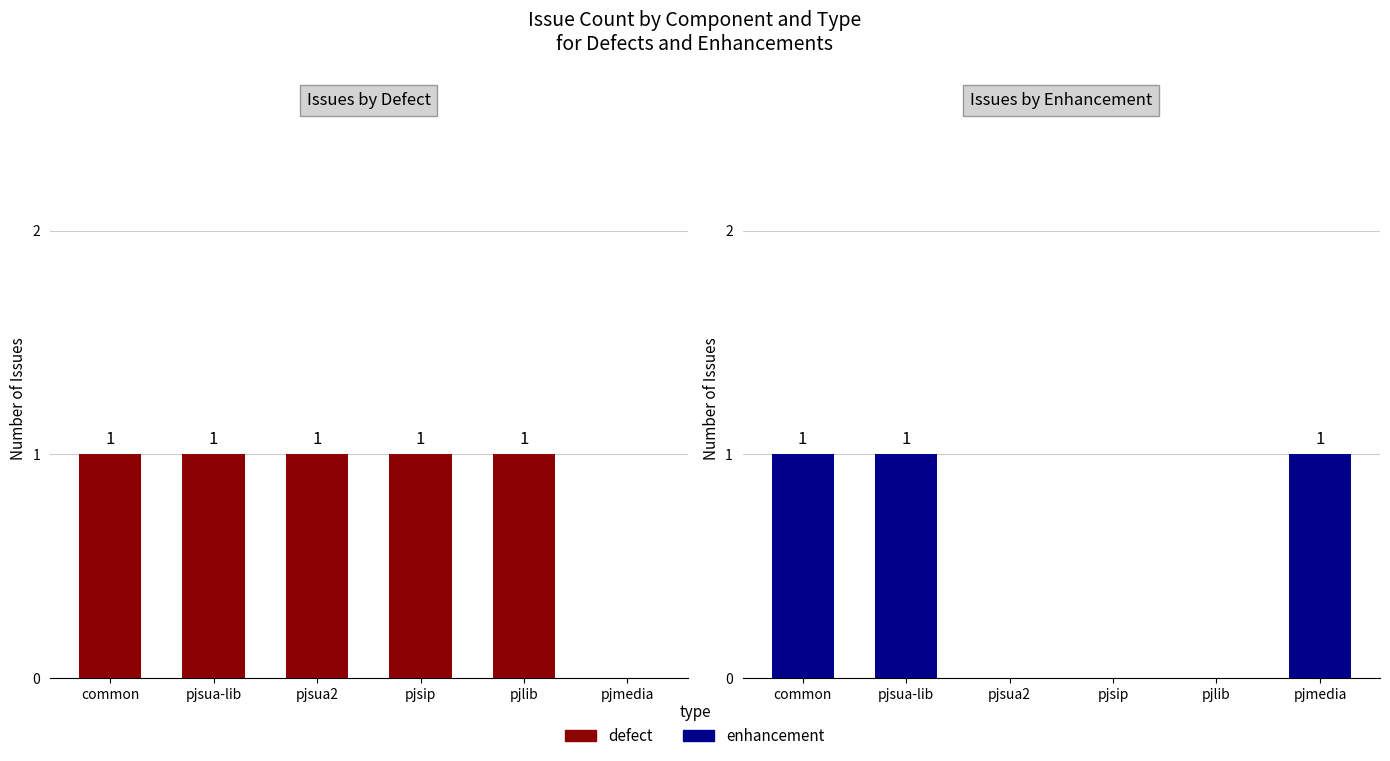

What is the highest value of the defect series?

1